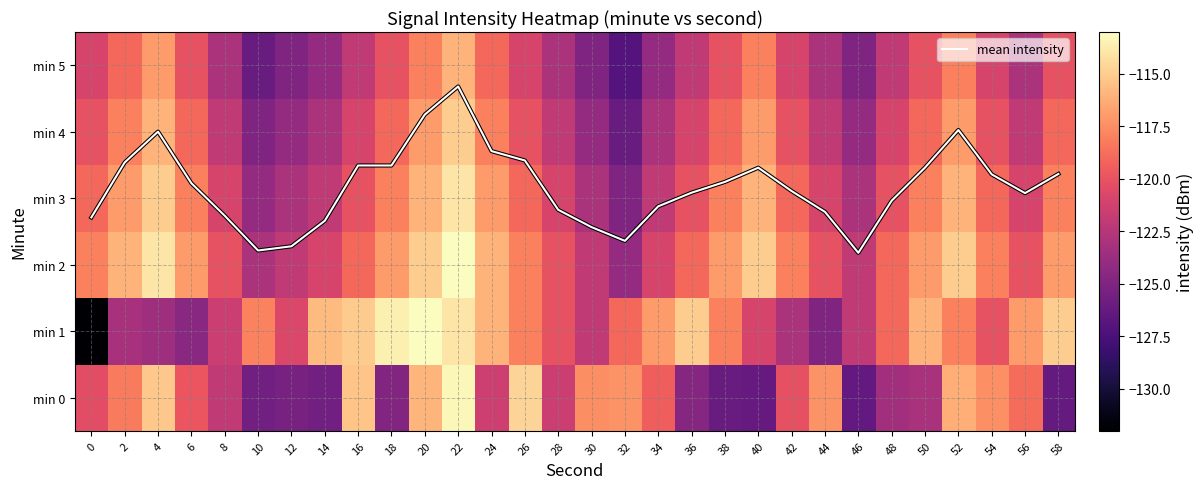

What is the difference between the maximum and minimum values in the min 5 series?

11.0